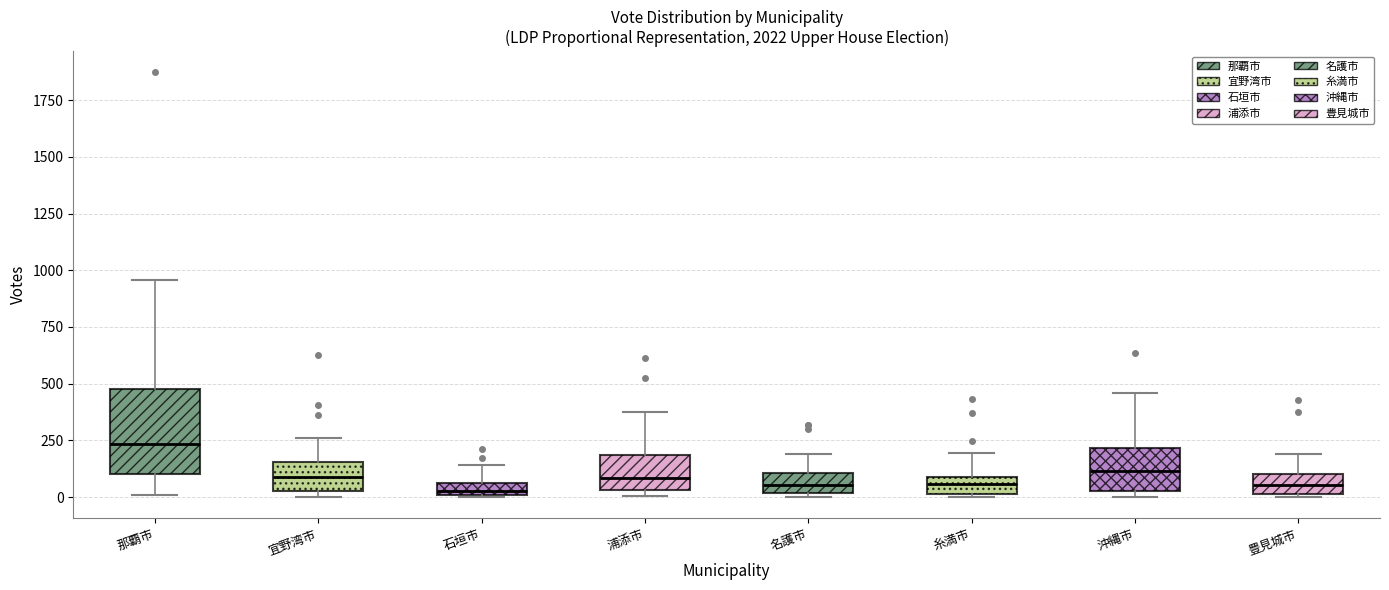

Which box is the tallest, from its lower edge to its upper edge?

那覇市